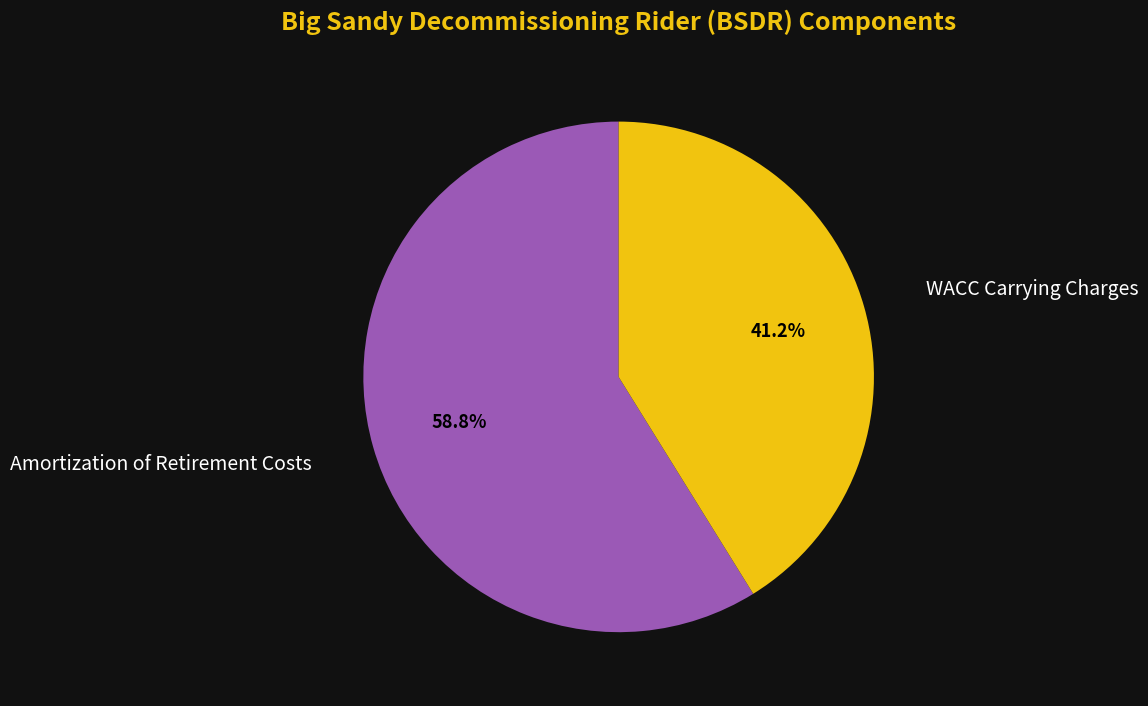

To the nearest percent, what is the average slice percentage?

50%